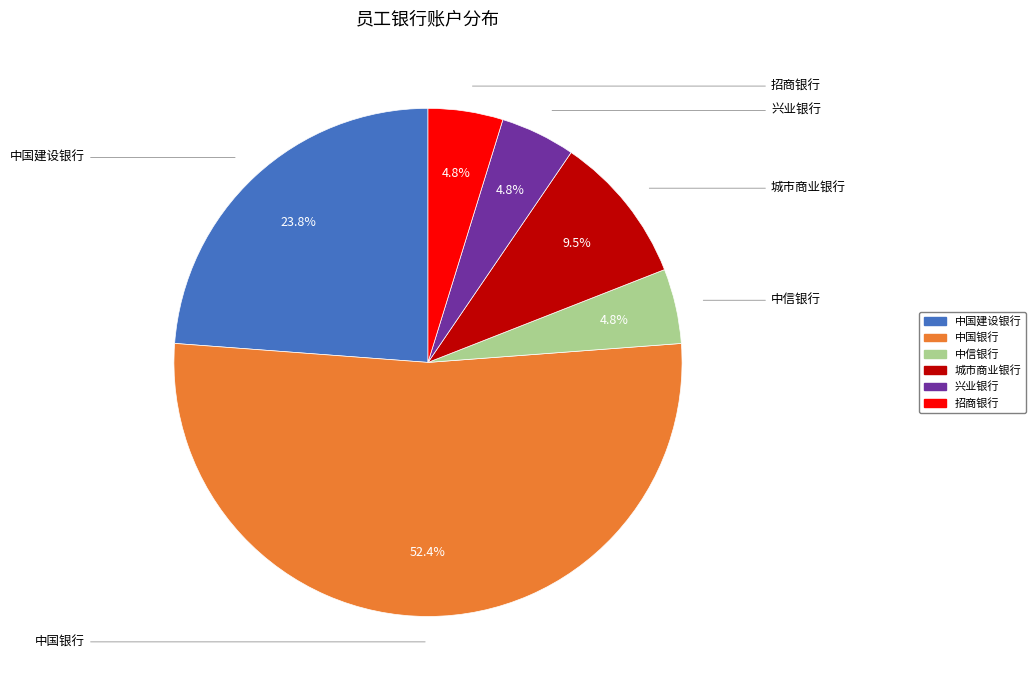

Approximately how many times larger is the value at 兴业银行 compared to 中信银行?

1.0